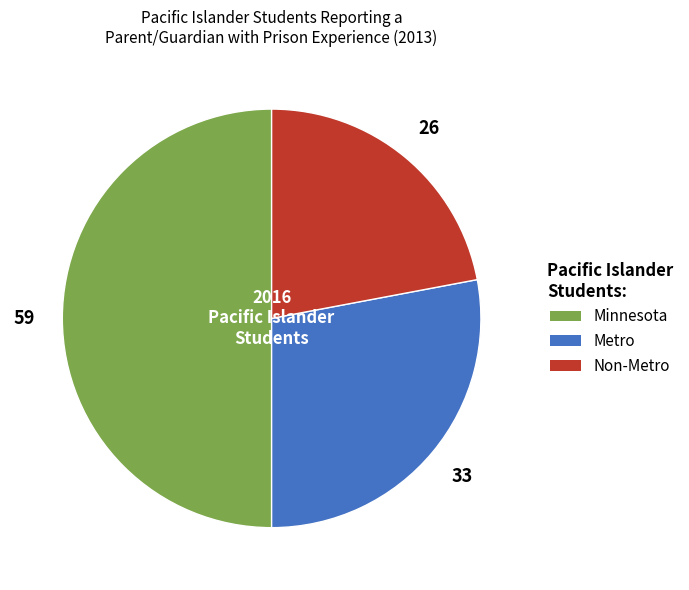

How many slices are in this pie chart?

3